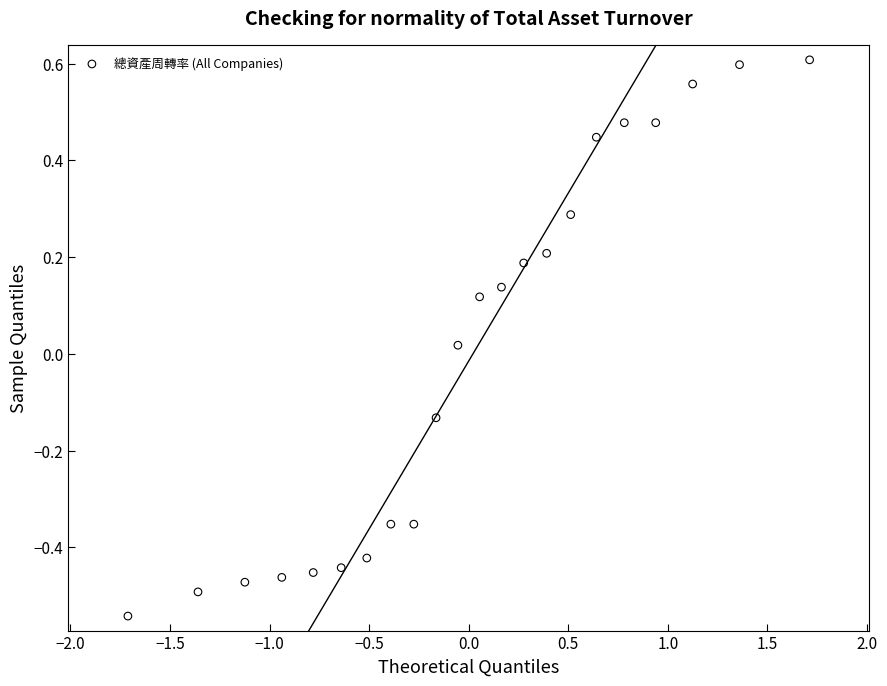

What is the range of X values (max minus min)?

3.4